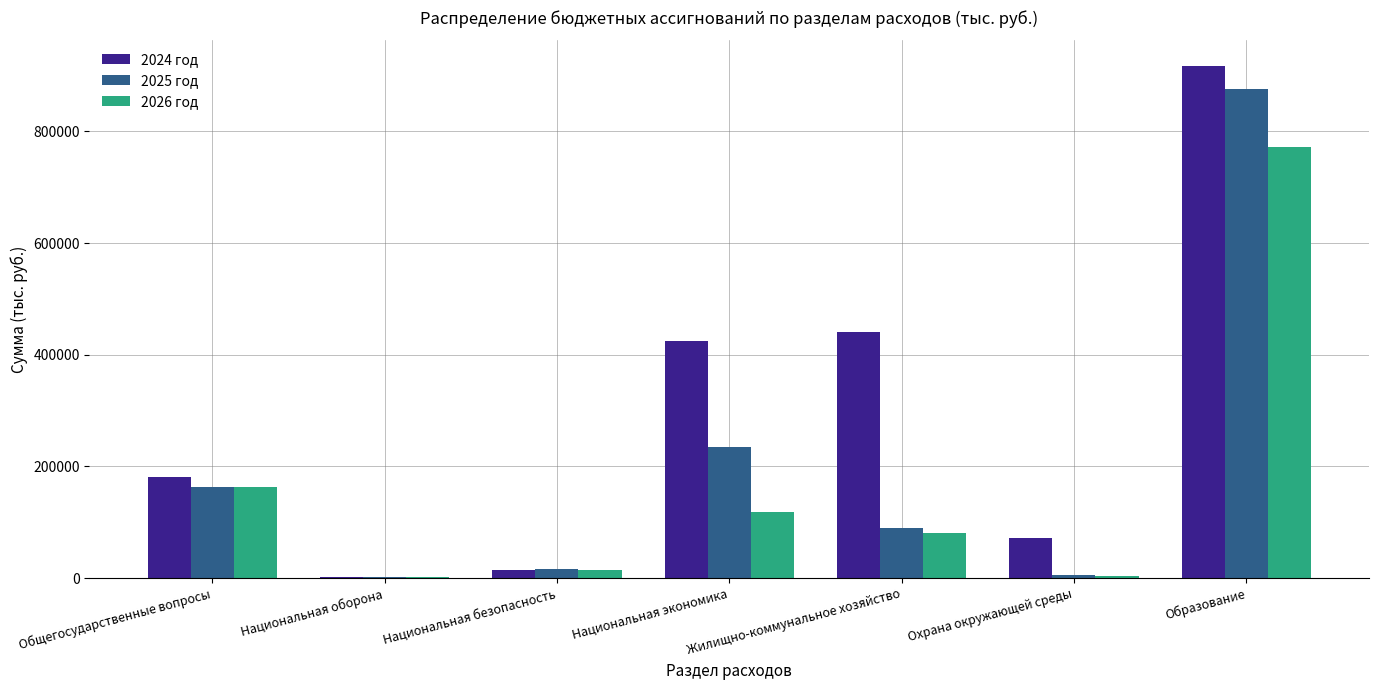

Which category has the highest value in the 2025 год series?

Образование